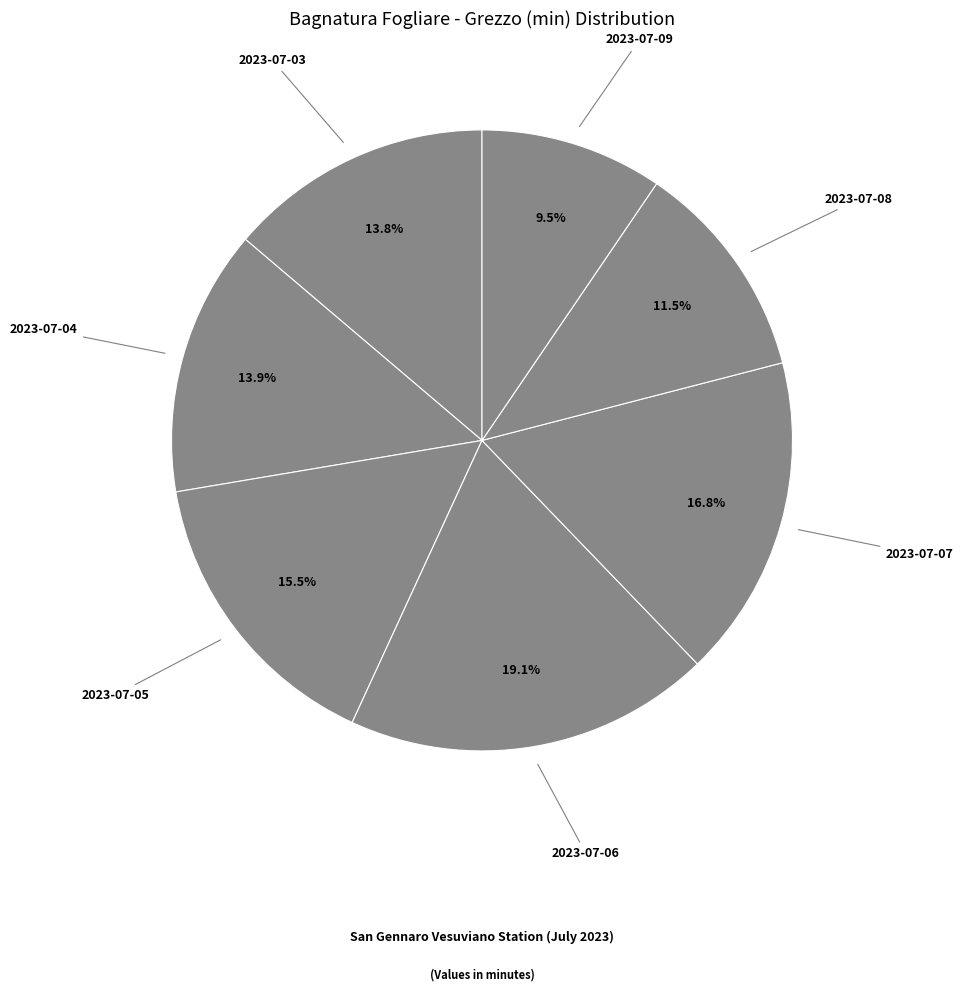

What is the largest slice in the pie chart?

2023-07-06